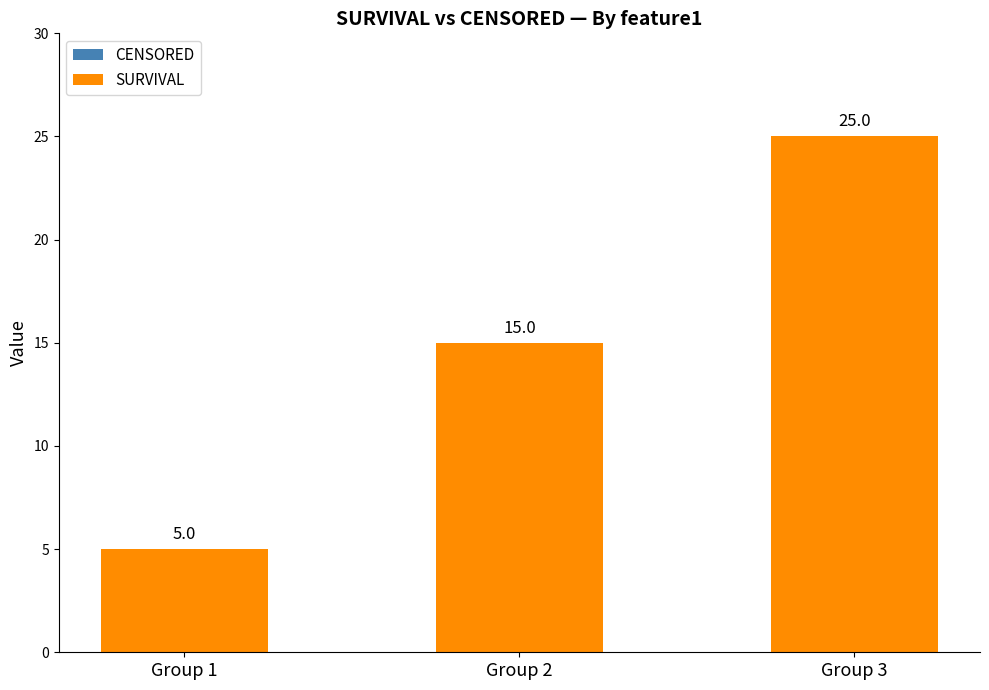

Which label corresponds to the largest value in the chart?

Group 3